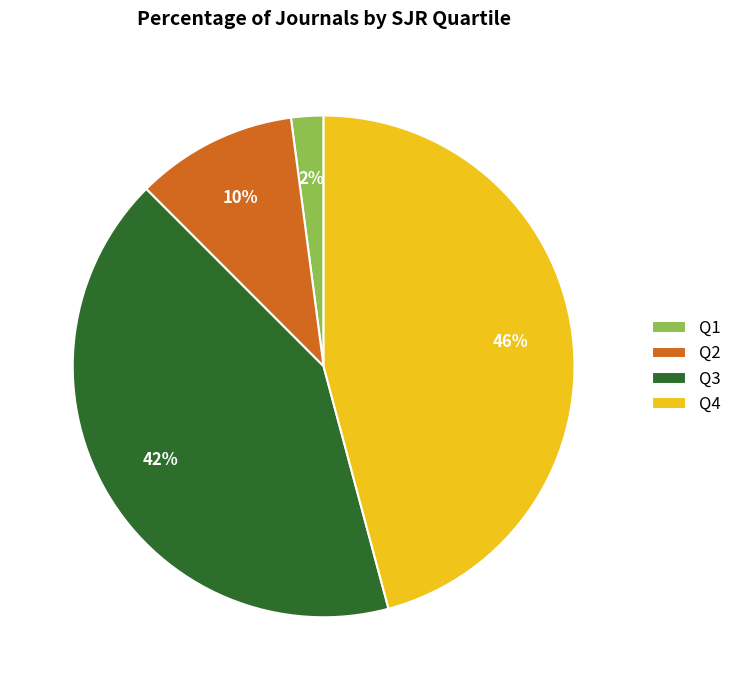

Rank the categories by value from highest to lowest.

Q4, Q3, Q2, Q1